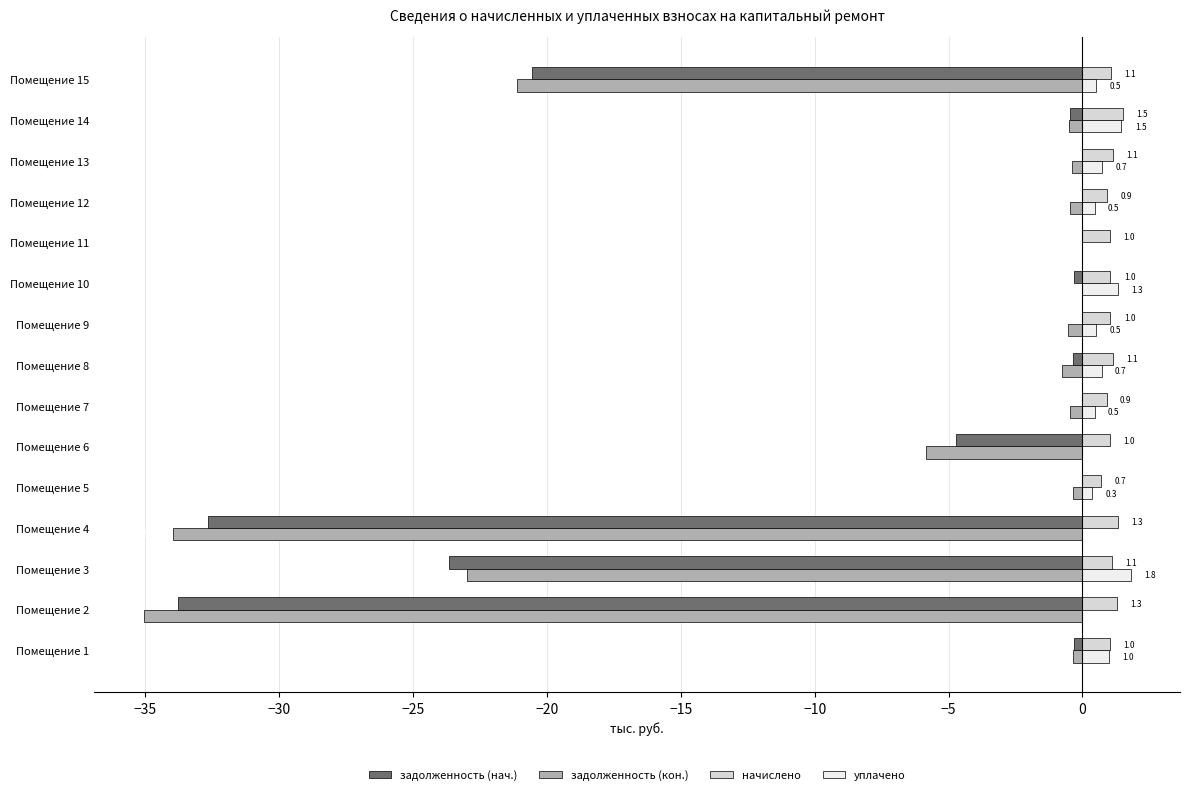

Where is задолженность (нач.) nearest to the value -16?

Помещение 15